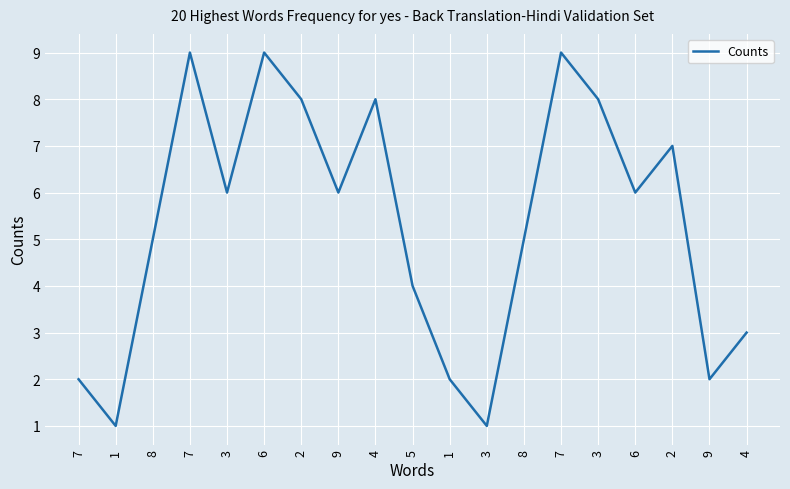

At which category does the data reach its first local peak?

7